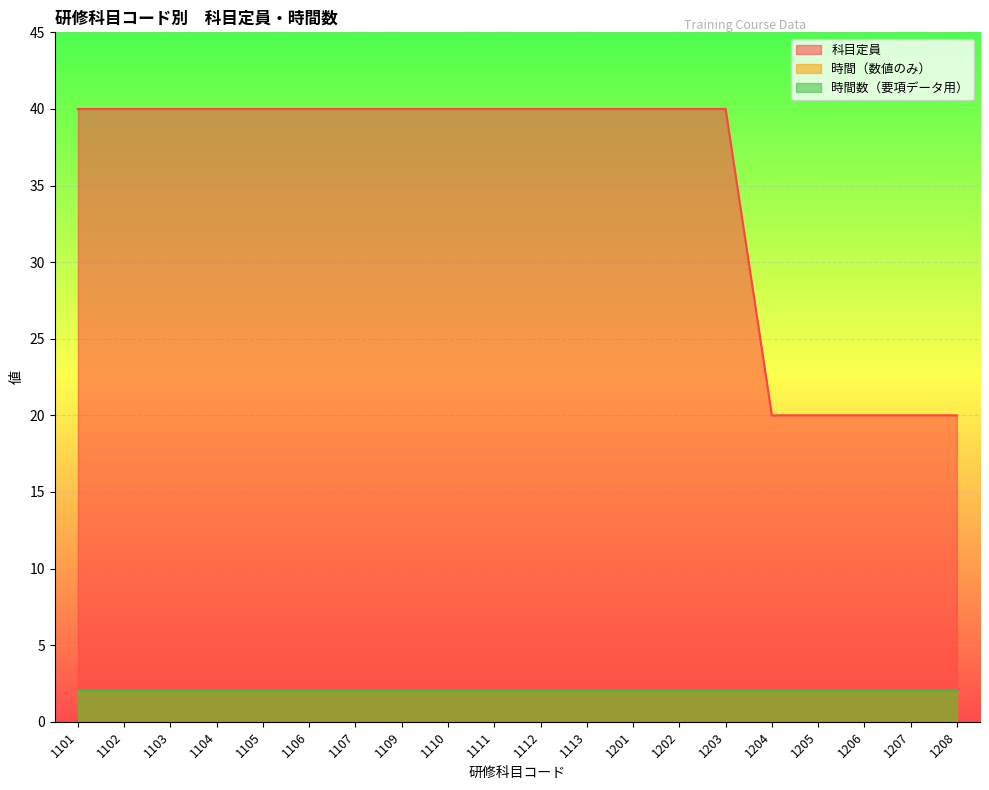

Which label corresponds to the largest value in the chart?

1101